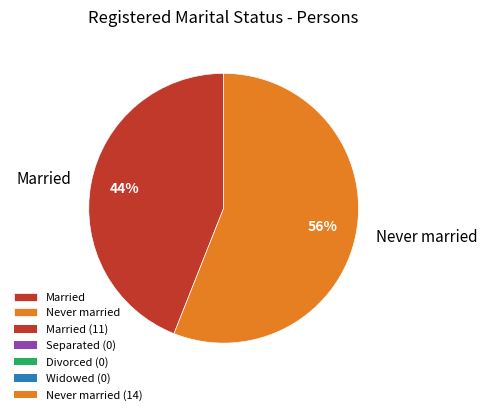

Rank the categories by value from lowest to highest.

Married, Never married